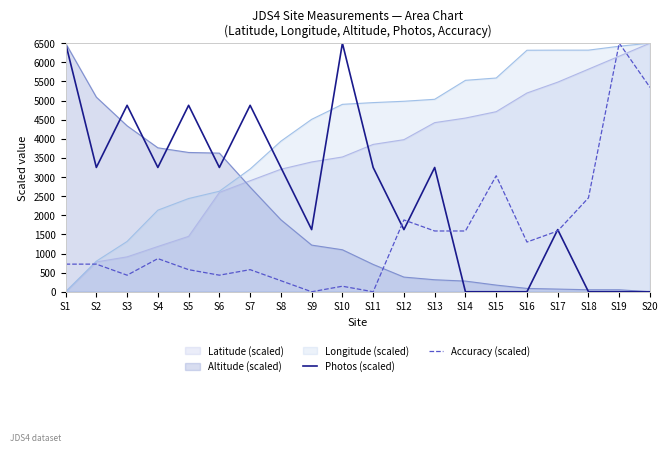

Which series has the largest total across all categories?

Longitude (scaled)